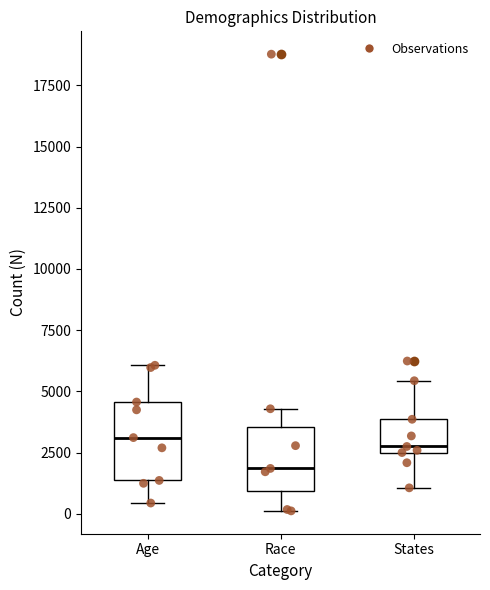

Reading left to right, transcribe this box plot: for each box, give where its median line is, the range the box spans, and where its two whiskers end, as read against the y-axis. The values are not printed on the chart, so give them approximately, as read against the axis.

Age: median 3000, box 1500 to 4500, whiskers 500 to 6000
Race: median 2000, box 1000 to 3500, whiskers 0 to 4500
States: median 3000, box 2500 to 4000, whiskers 1000 to 5500